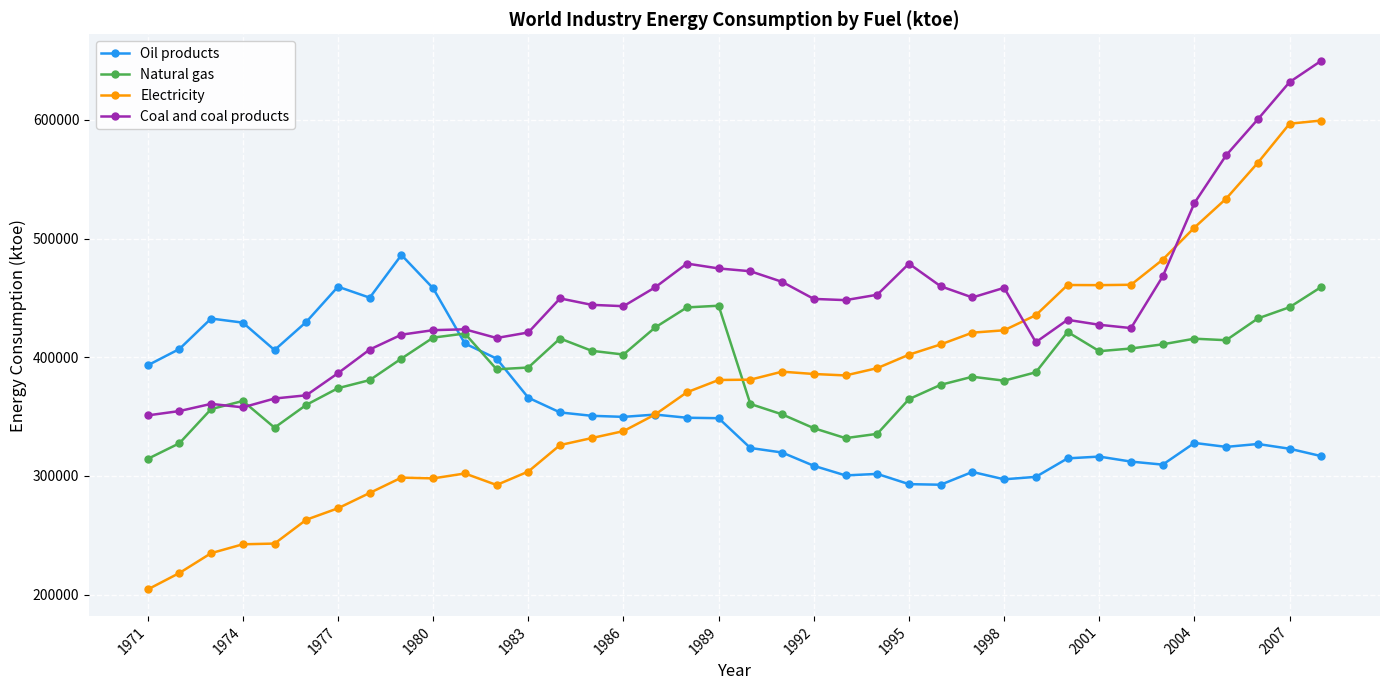

True or false: Electricity has more than 1 points higher than both neighbors.

True